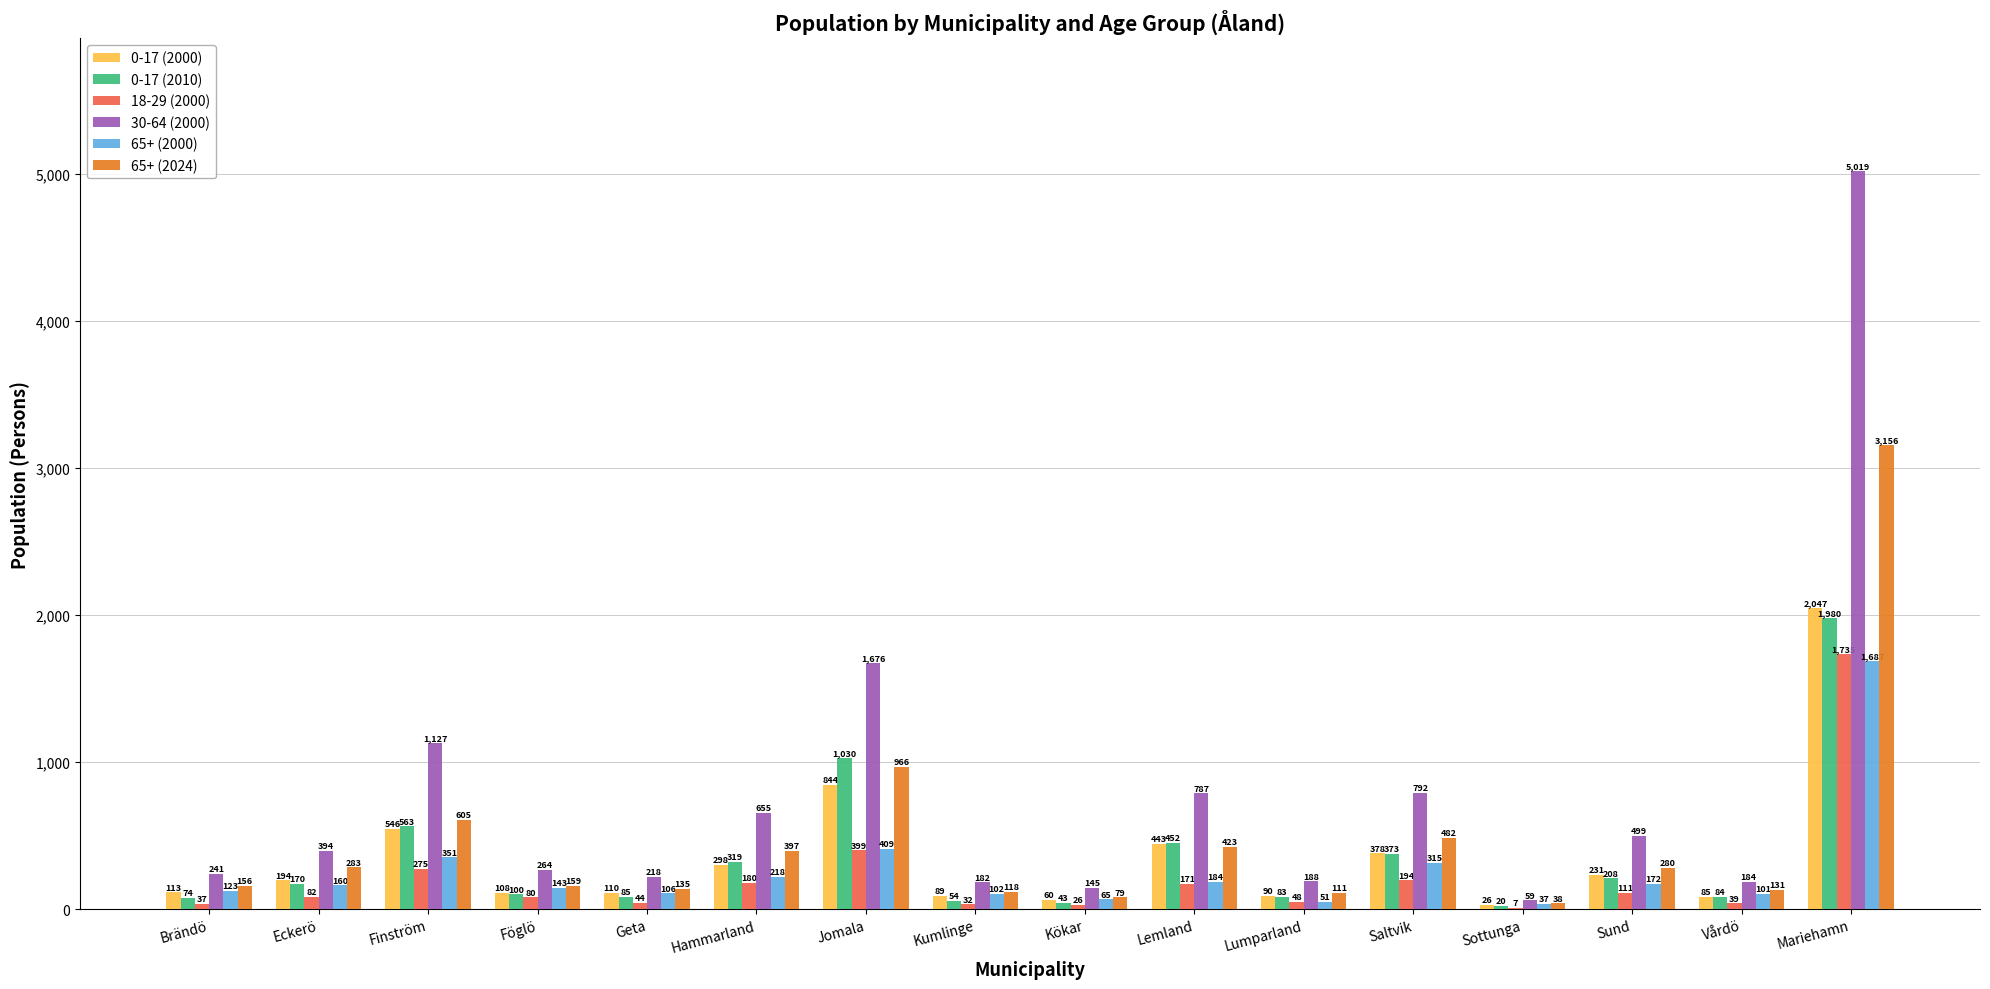

How many series are shown in this chart?

6